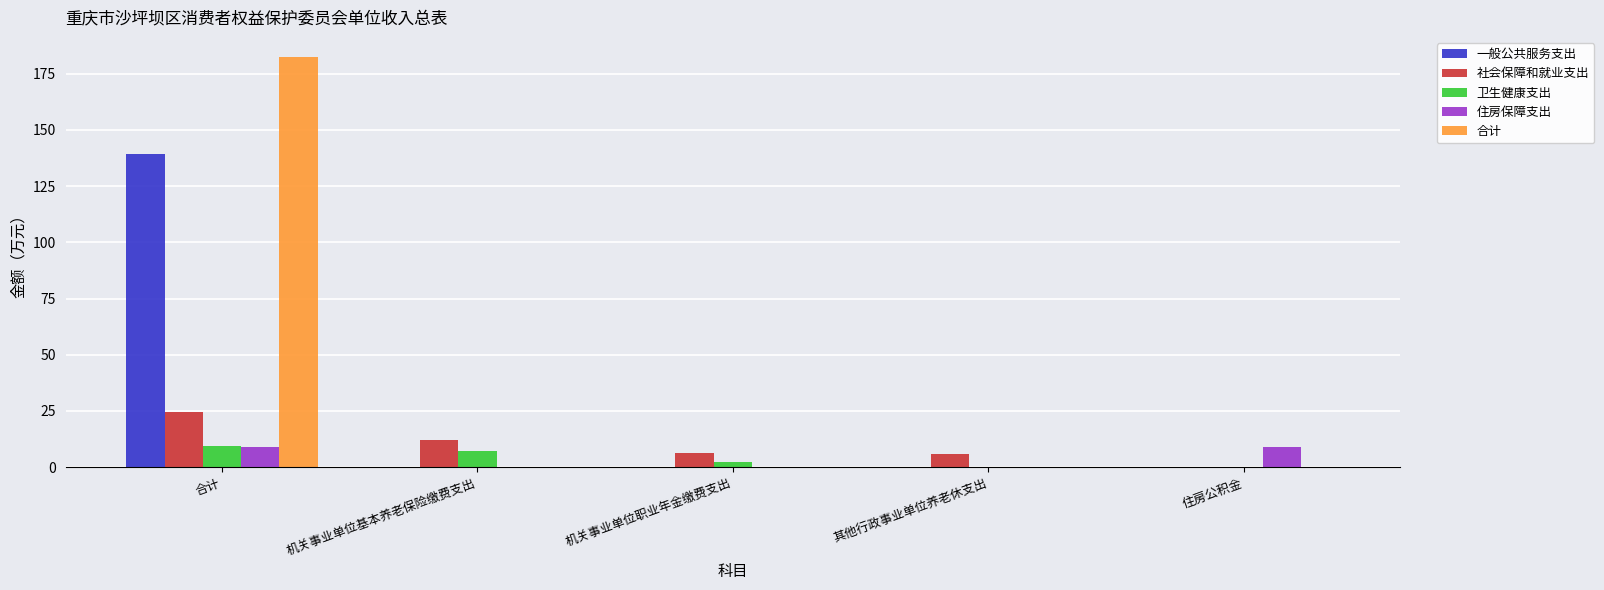

At which category is the sum across all series the highest?

合计